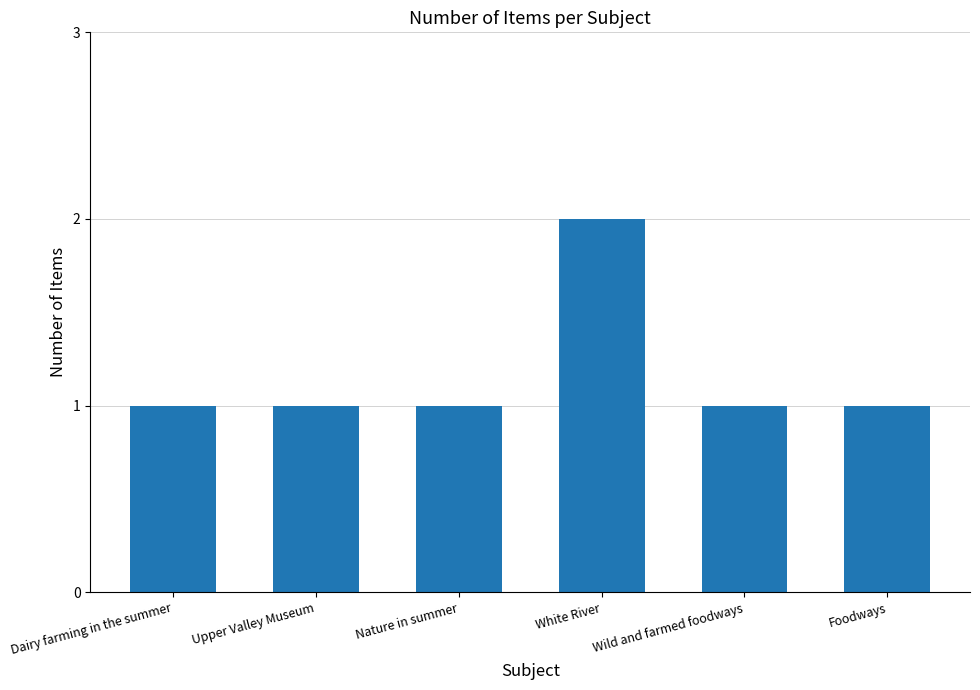

What is the greatest value displayed?

2